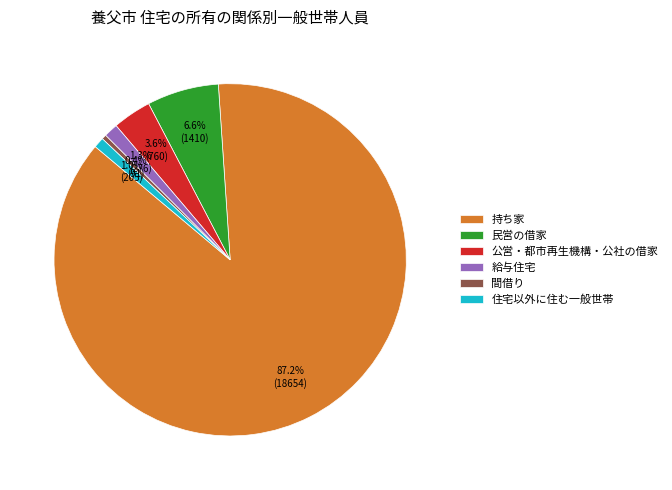

How many slices are in this pie chart?

6